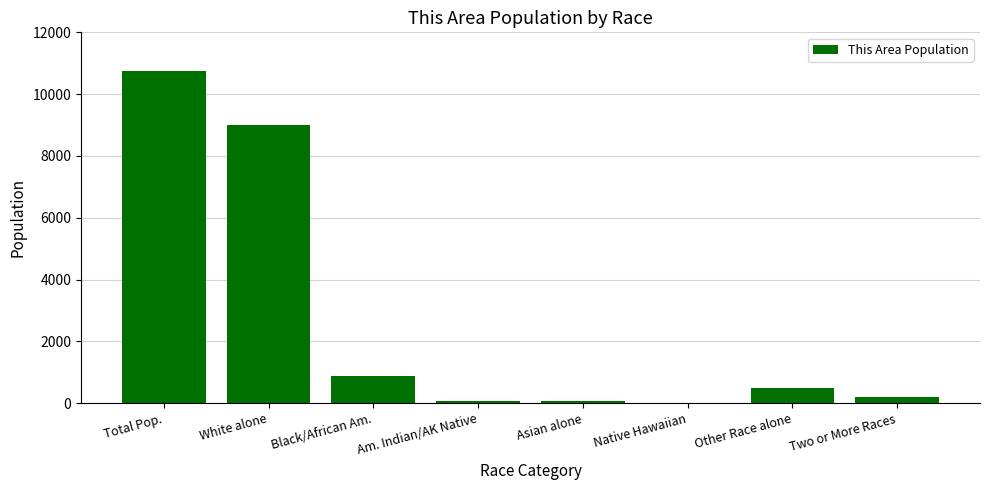

What is the ratio of the value at Am. Indian/AK Native to the value at Asian alone?

1.0